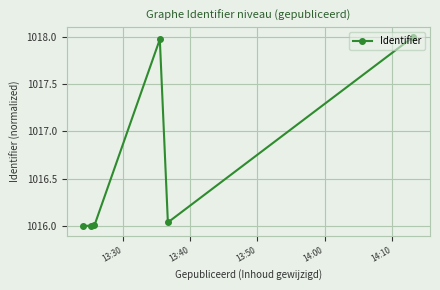

What is the difference between the maximum and minimum values?

2.0